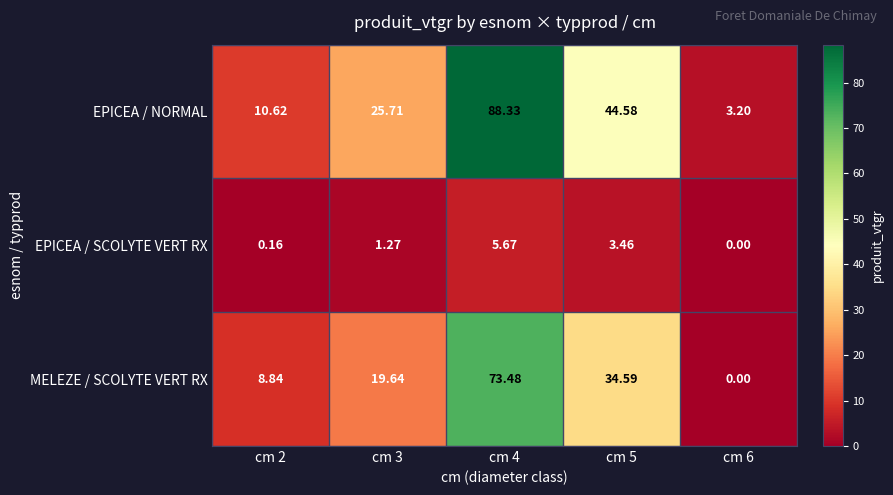

Which series has the largest range (max minus min)?

EPICEA / NORMAL